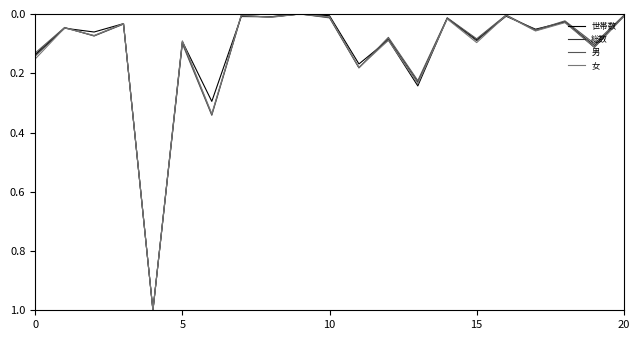

What is the highest value of the 世帯数 series?

1.0